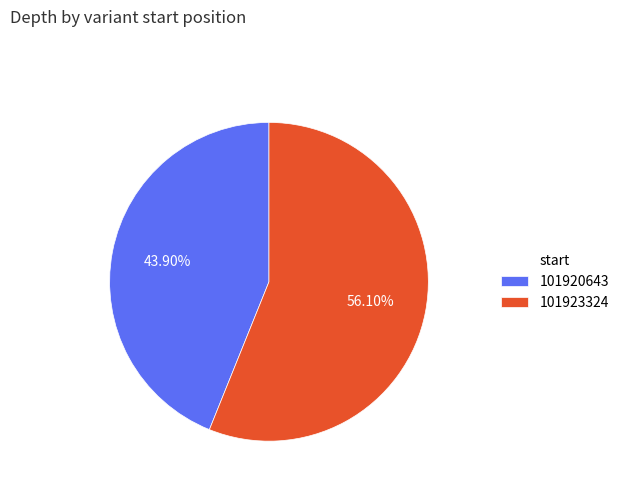

To the nearest percent, what percentage of the pie is 101923324?

56%